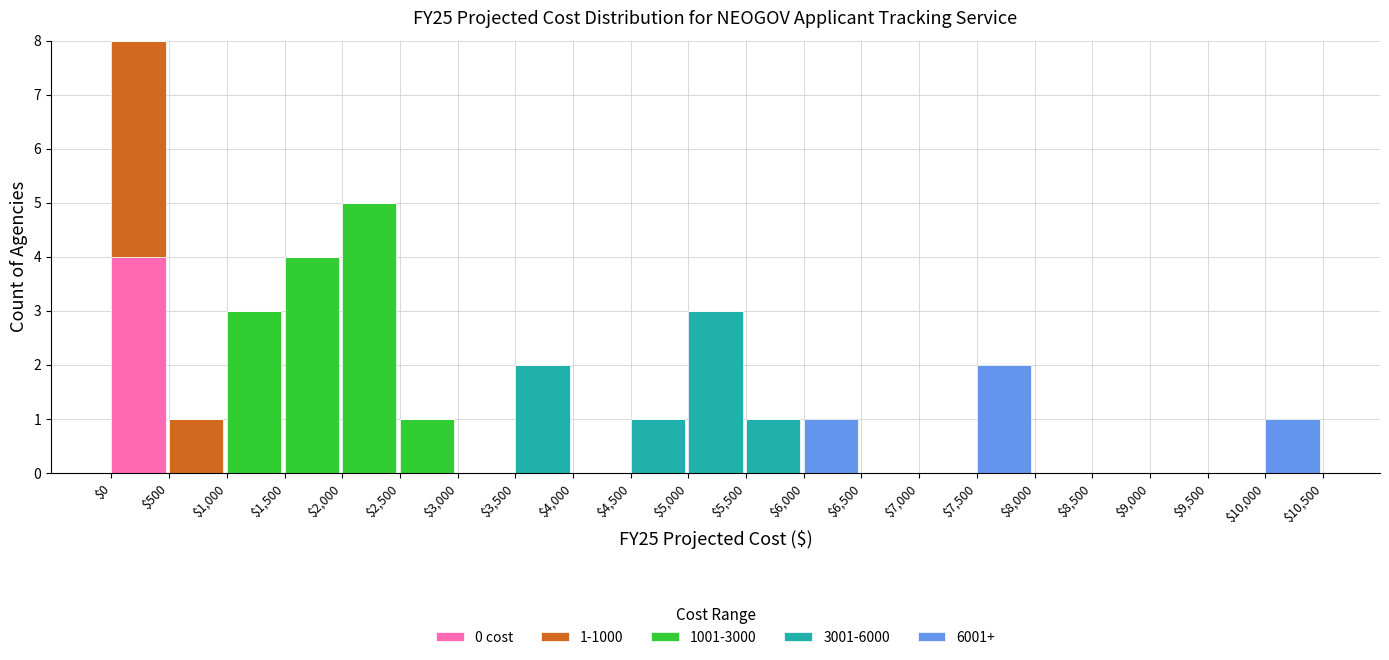

At which category is the sum across all series the highest?

$0